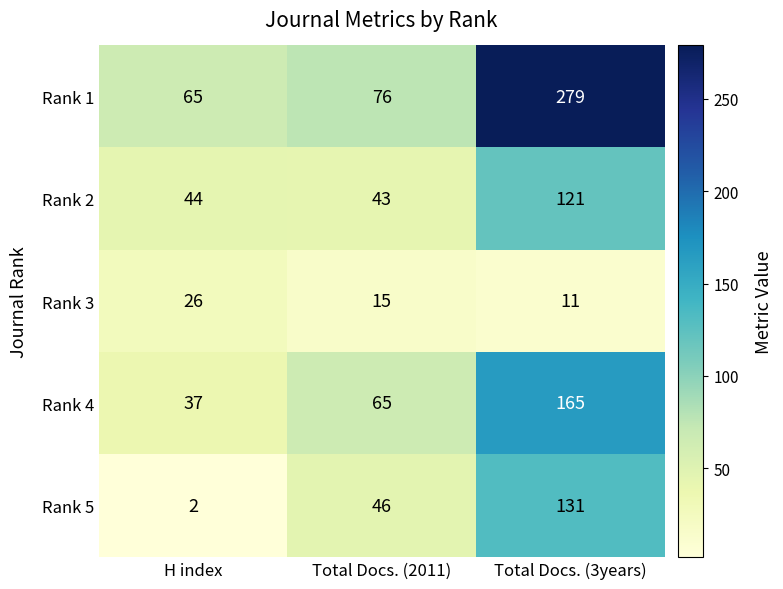

Which label corresponds to the largest value in the chart?

Total Docs. (3years)